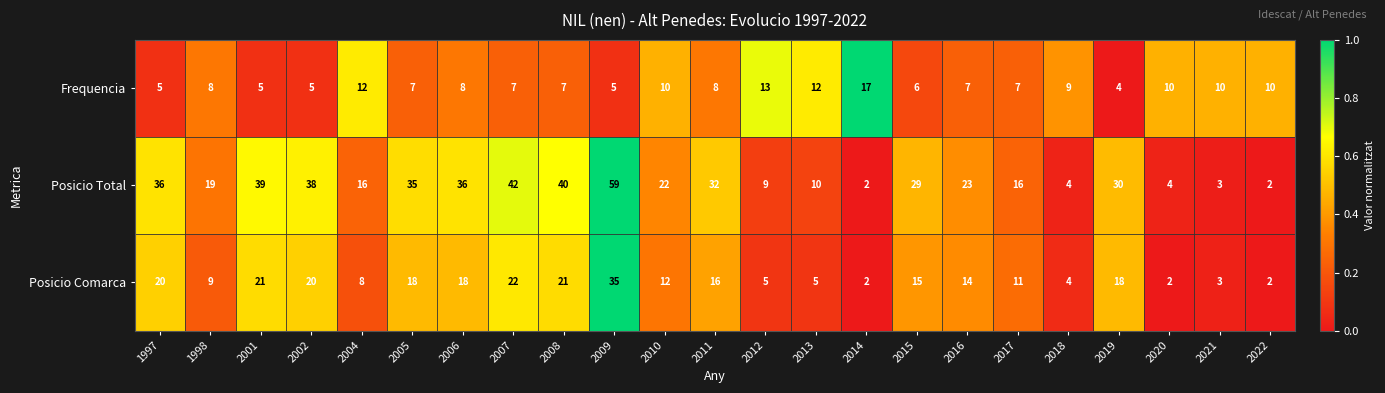

Rank the series at 2009 from lowest to highest value.

Frequencia, Posicio Comarca, Posicio Total